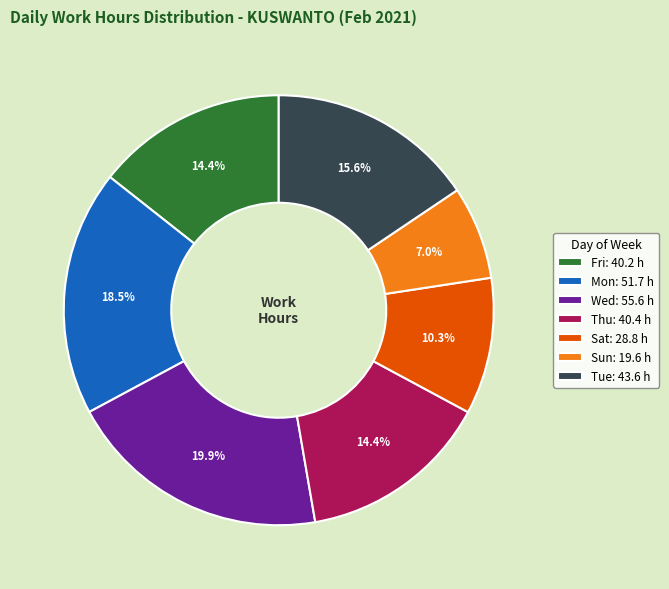

Does Fri: 40.2 h account for over 50% of the chart?

No